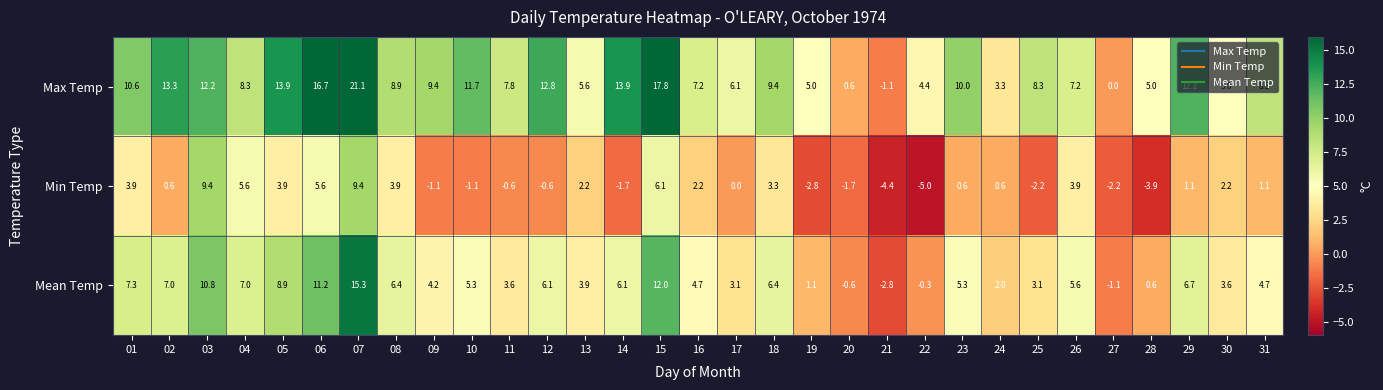

What is the greatest value displayed?

21.1